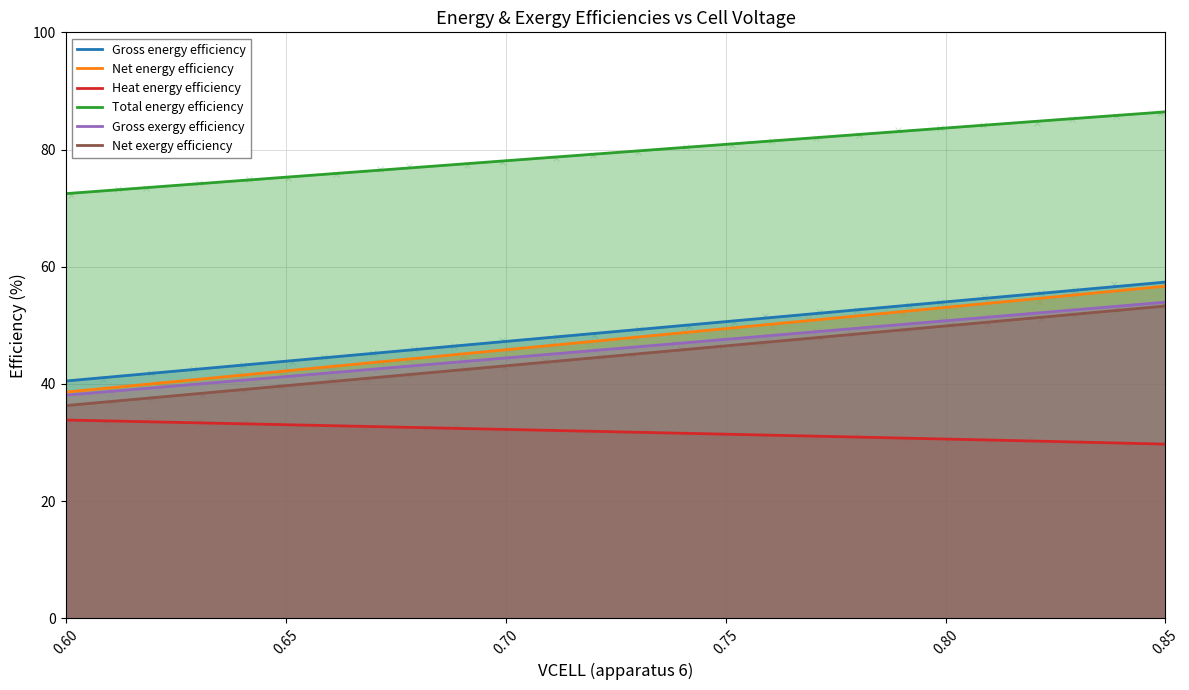

Which series has the largest Y range (max minus min)?

Net energy efficiency